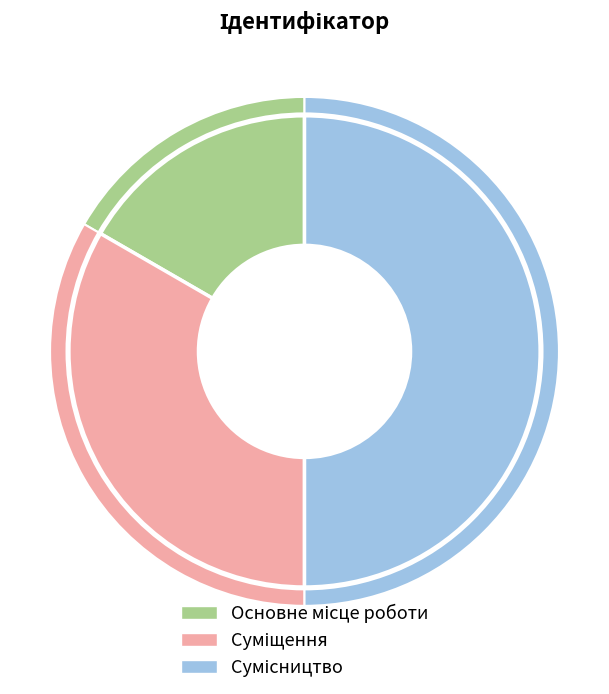

To the nearest percent, what is the difference between the largest and smallest slice percentages?

33%